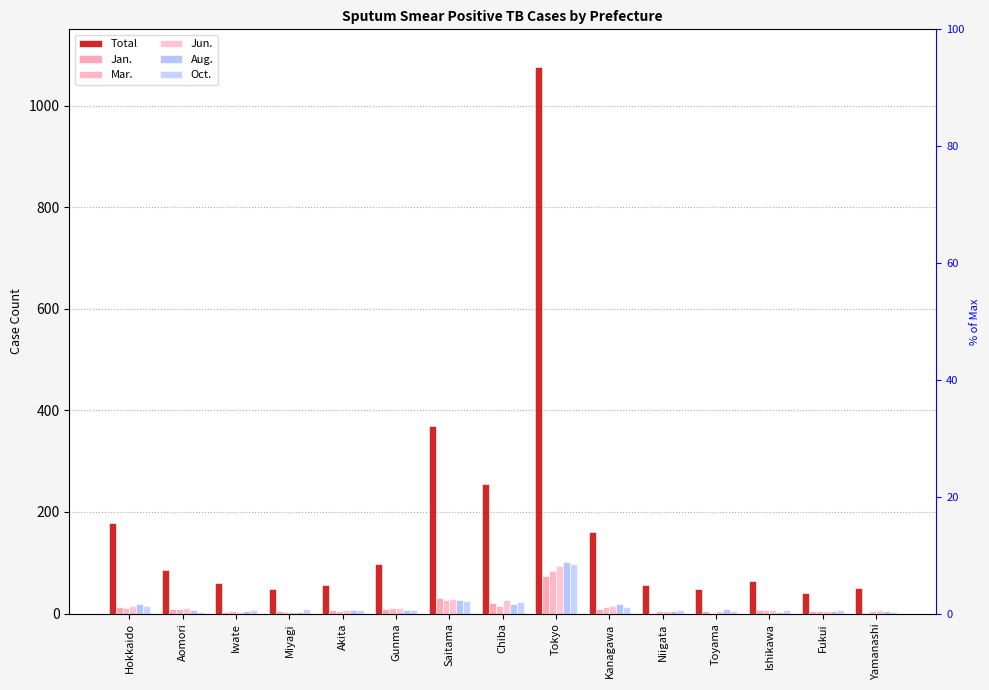

At which label does Jun. reach its peak?

Tokyo